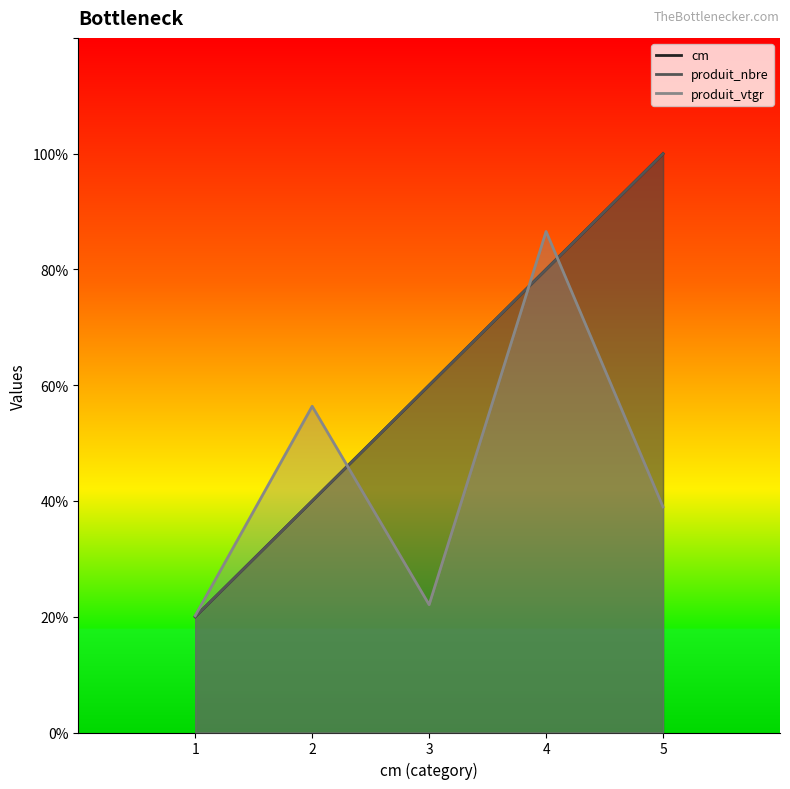

True or false: cm has more than 0 interior local peaks.

False